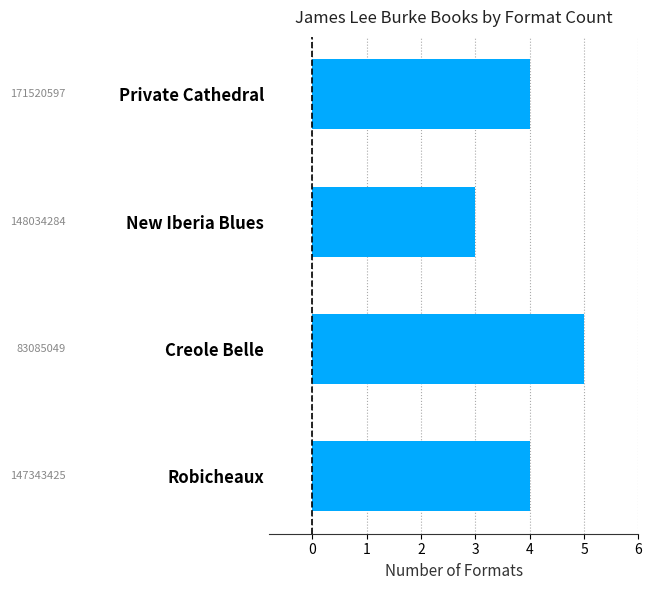

What is the ratio of the value at Creole Belle to the value at New Iberia Blues?

1.7